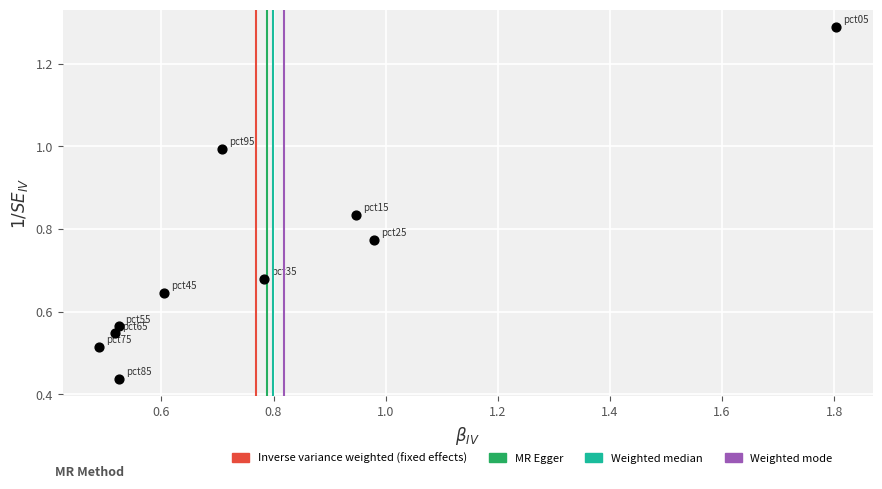

How many points are shown in the scatter plot?

10